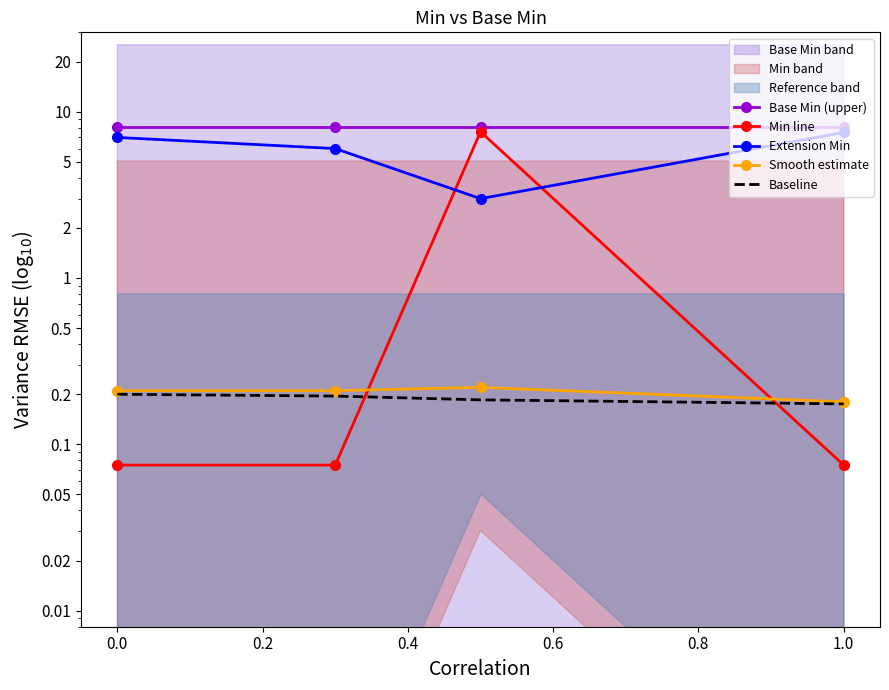

What is the value of the Smooth estimate point at the 3rd from the left?

0.2